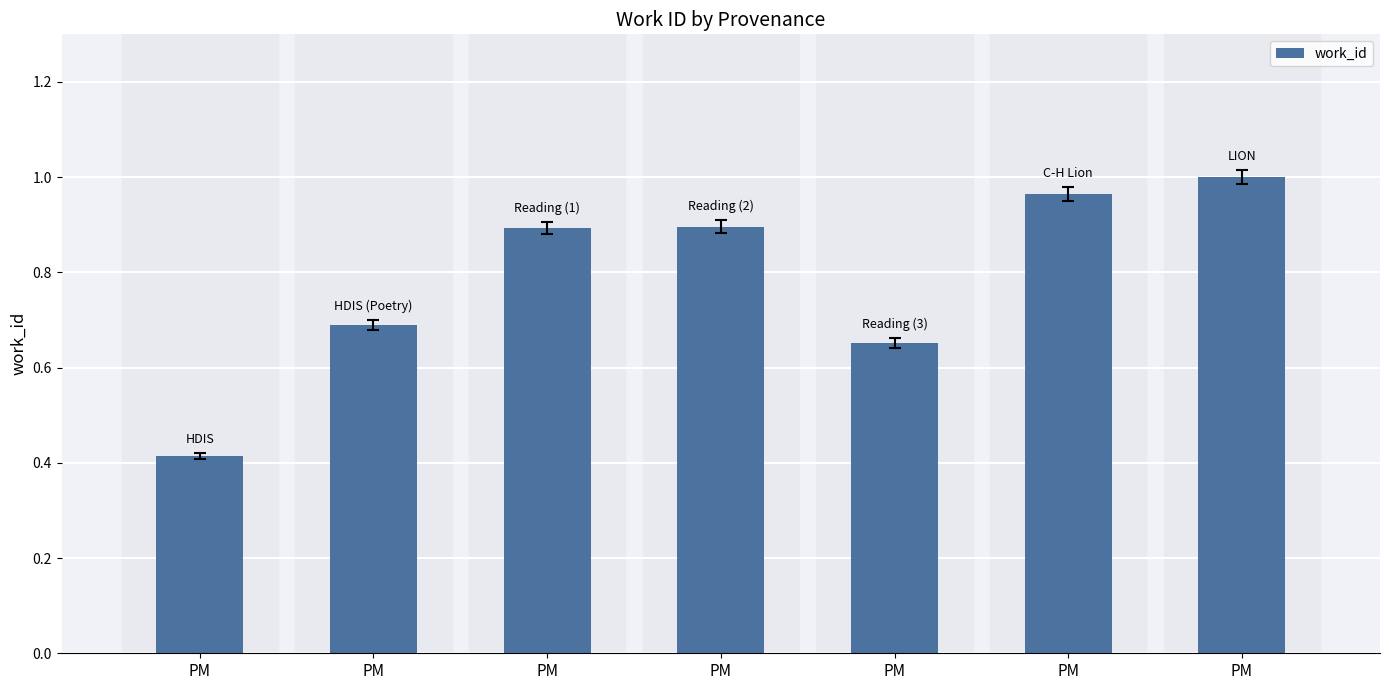

Reading left to right, extract all data points from this chart.

PM=0.4	PM=0.7	PM=0.9	PM=0.9	PM=0.7	PM=1.0	PM=1.0